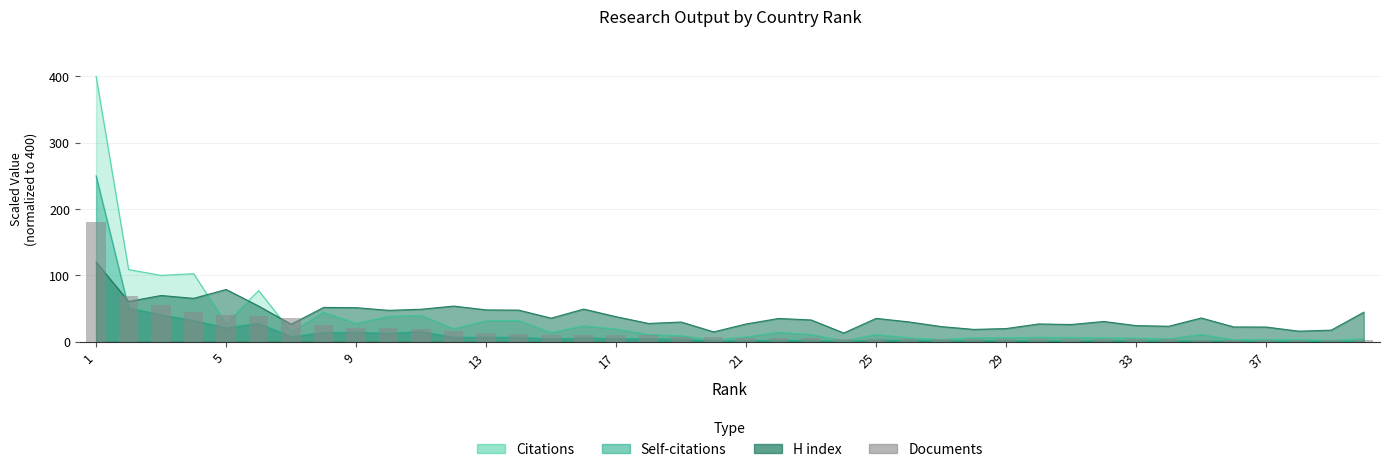

True or false: the data shows 2.9 at 25.

False